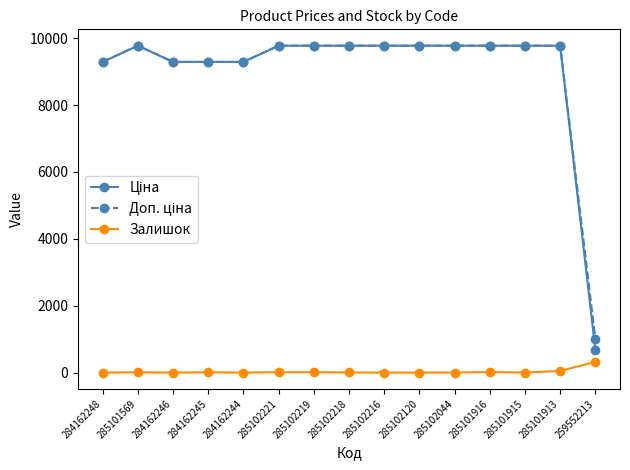

True or false: Залишок has a value of 0.0 at 285101915.

True